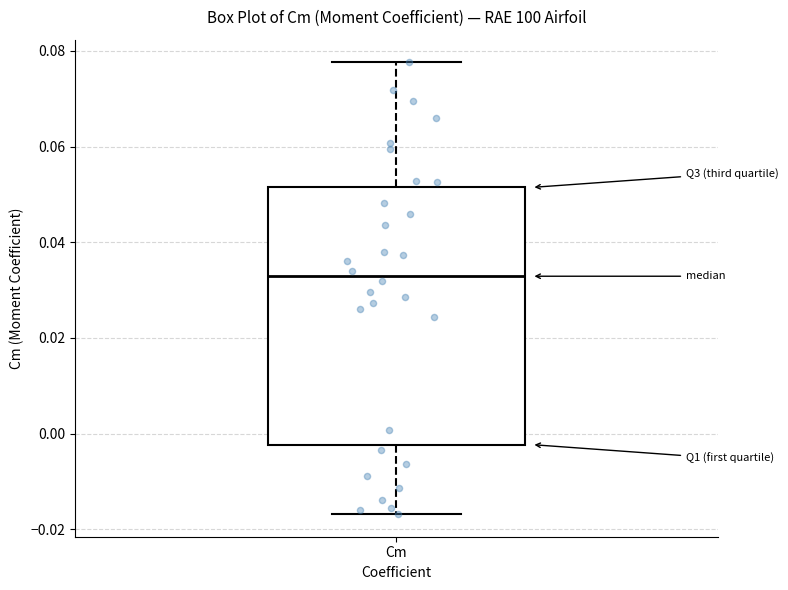

Transcribe this box plot: give where the median line is, the range the box spans, and where the two whiskers end, as read against the y-axis. The values are not printed on the chart, so give them approximately, as read against the axis.

median 0.032, box -0.002 to 0.052, whiskers -0.016 to 0.078